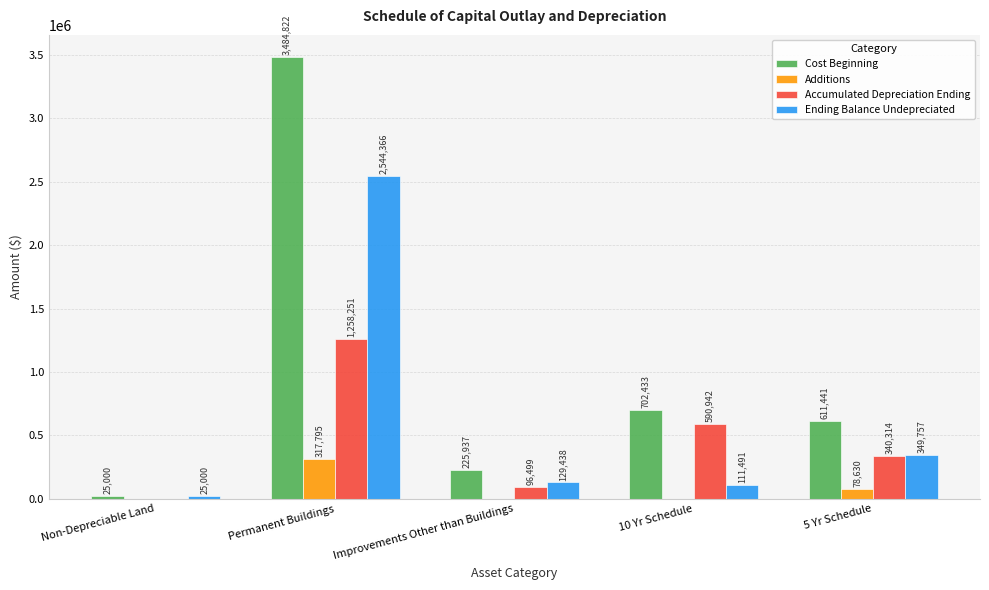

True or false: Cost Beginning has a value of 882306 at 5 Yr Schedule.

False